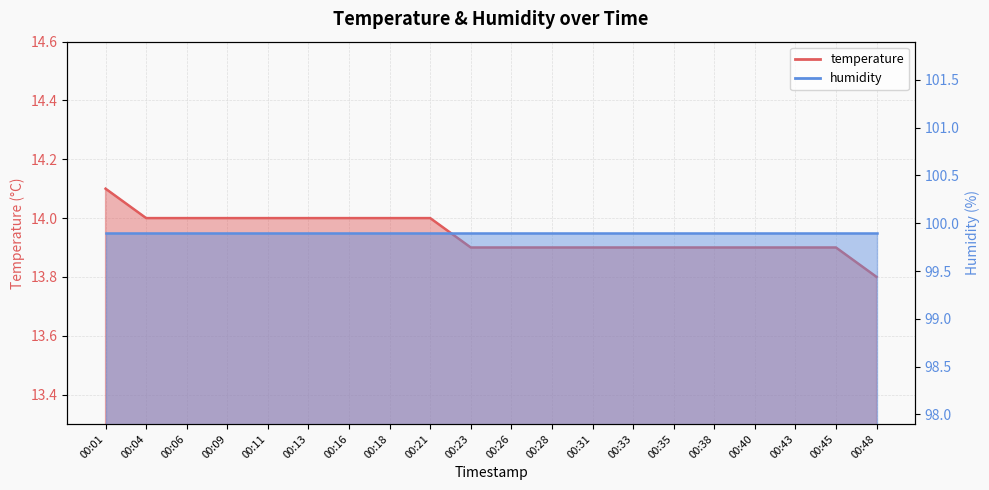

What is the ratio of the value at 00:23 to the value at 00:13?

1.0